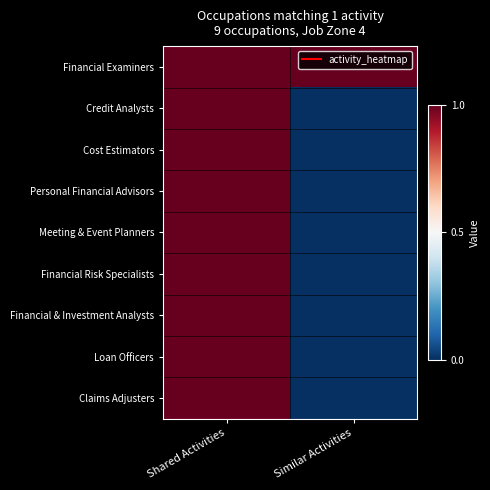

Reading left to right, transcribe all the data shown in this chart.

Financial Examiners: Shared Activities=1	Similar Activities=1
Credit Analysts: Shared Activities=1	Similar Activities=0
Cost Estimators: Shared Activities=1	Similar Activities=0
Personal Financial Advisors: Shared Activities=1	Similar Activities=0
Meeting & Event Planners: Shared Activities=1	Similar Activities=0
Financial Risk Specialists: Shared Activities=1	Similar Activities=0
Financial & Investment Analysts: Shared Activities=1	Similar Activities=0
Loan Officers: Shared Activities=1	Similar Activities=0
Claims Adjusters: Shared Activities=1	Similar Activities=0